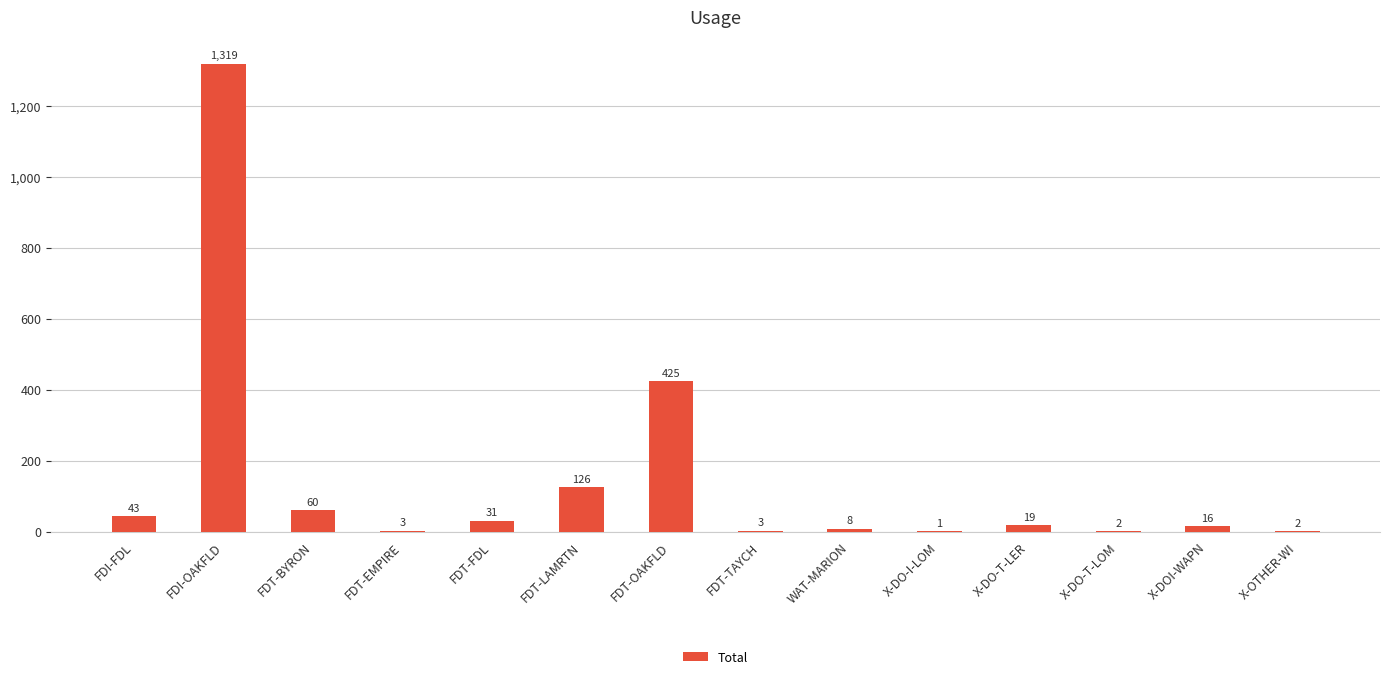

The chart shows a value of 2199 at FDI-OAKFLD. True or false?

False